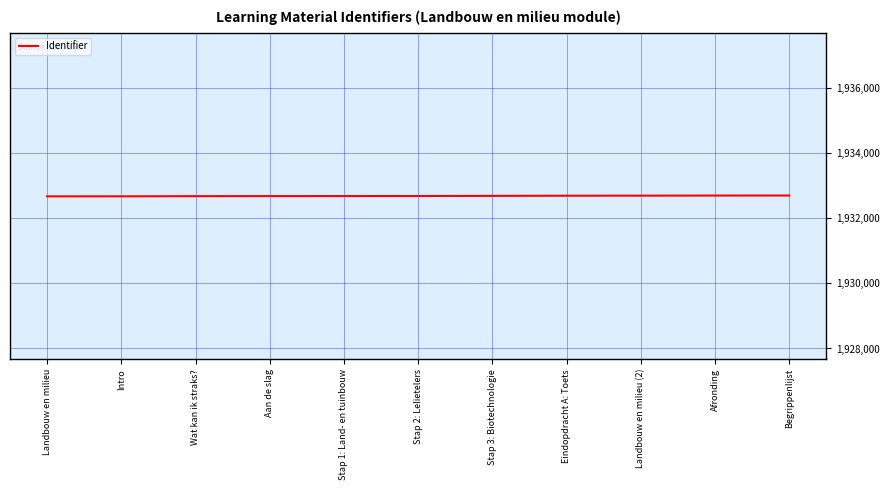

What is the ratio of the value at Wat kan ik straks? to the value at Stap 1: Land- en tuinbouw?

1.0